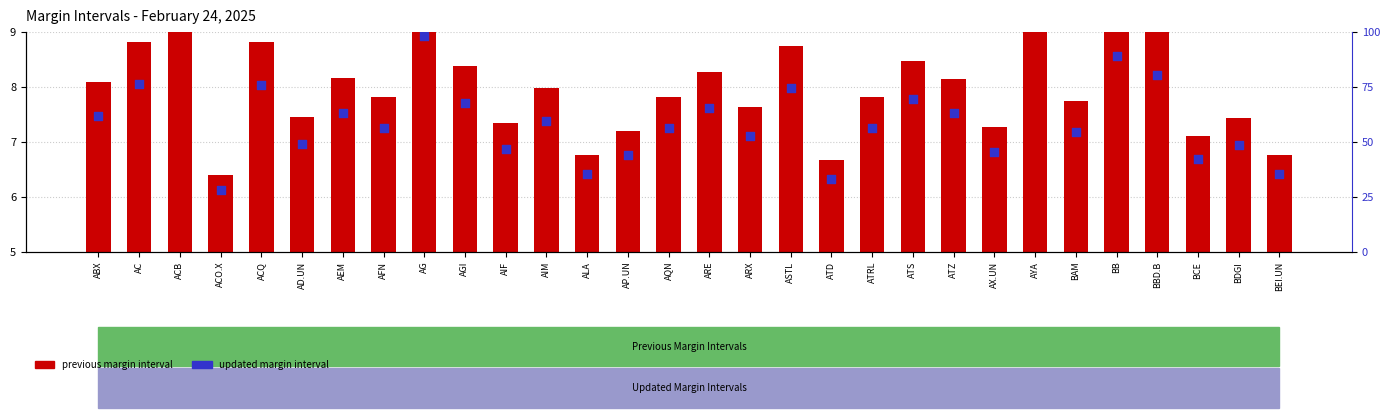

Is the value of updated margin interval at ATZ greater than the value of previous margin interval at ASTL?

Yes